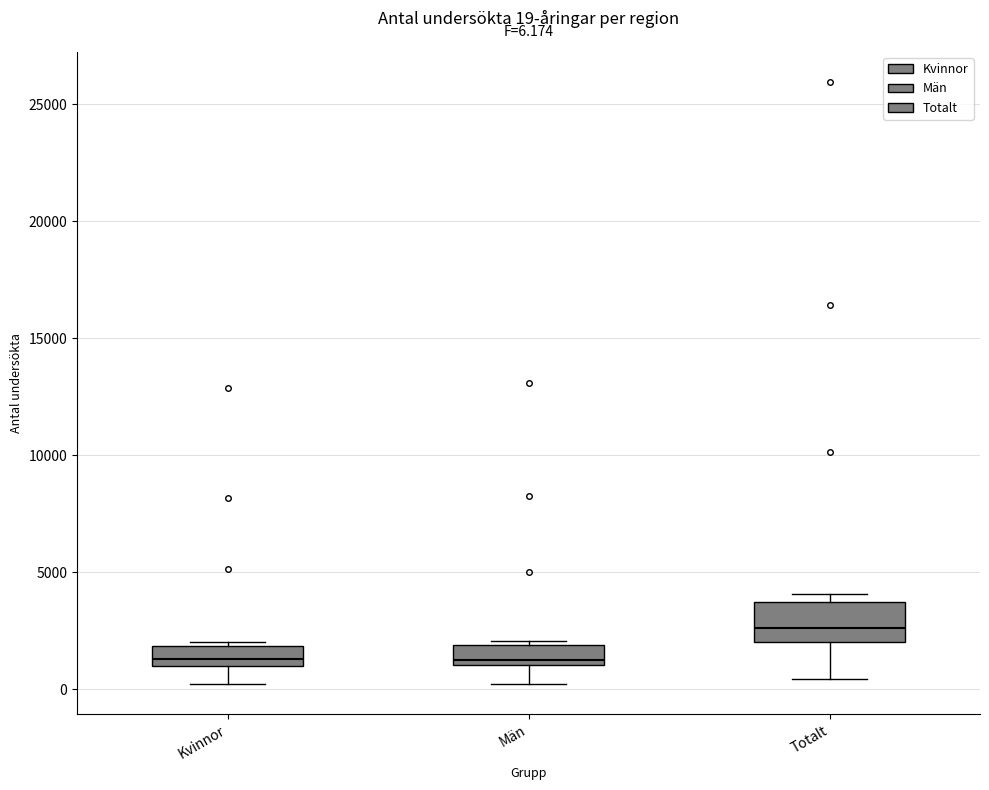

Which box has the highest median line?

Totalt